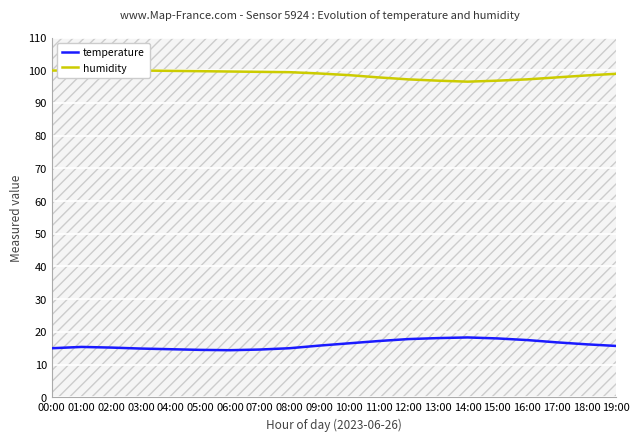

True or false: temperature has more than 0 points higher than both neighbors.

True